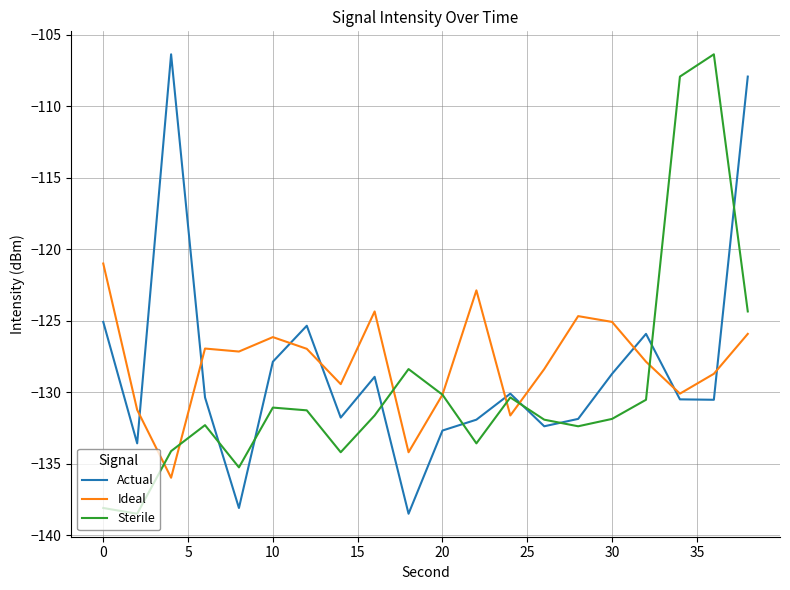

Which series ends up on top after the final intersection of Ideal and Actual?

Actual